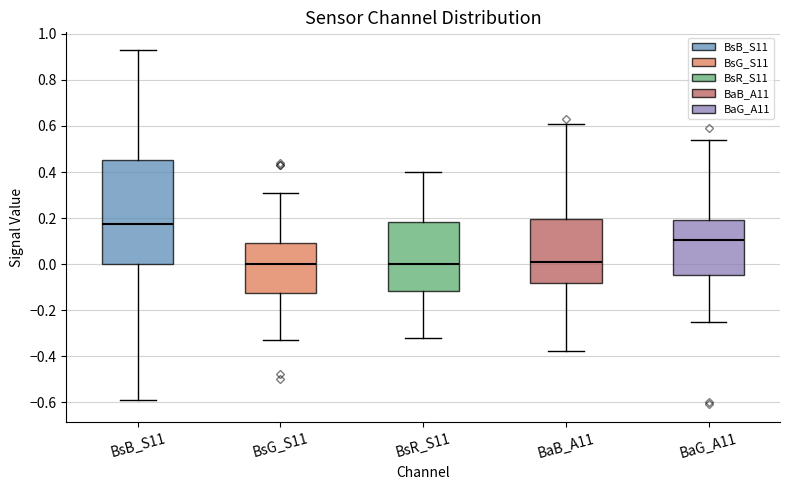

Reading left to right, read every box against the y-axis: the position of its median line, the range the box covers, and the ends of its whiskers. The values are not printed on the chart, so give them approximately, as read against the axis.

BsB_S11: median 0.18, box 0.00 to 0.46, whiskers -0.58 to 0.94
BsG_S11: median 0.00, box -0.12 to 0.10, whiskers -0.32 to 0.32
BsR_S11: median 0.00, box -0.12 to 0.18, whiskers -0.32 to 0.40
BaB_A11: median 0.02, box -0.08 to 0.20, whiskers -0.38 to 0.62
BaG_A11: median 0.10, box -0.04 to 0.20, whiskers -0.24 to 0.54